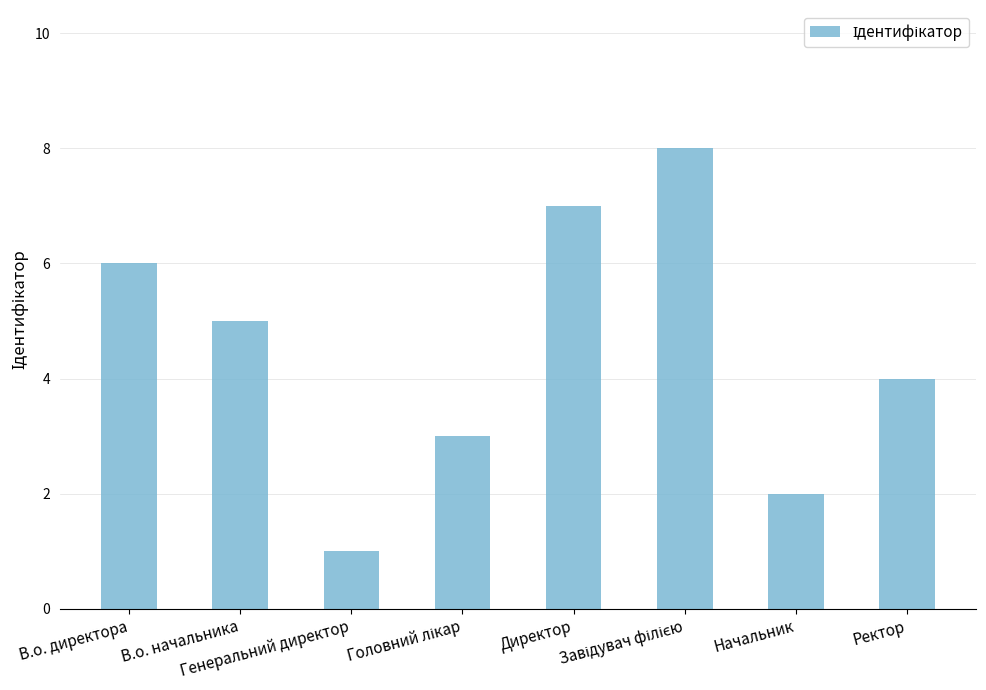

Does the chart contain stacked bars?

No